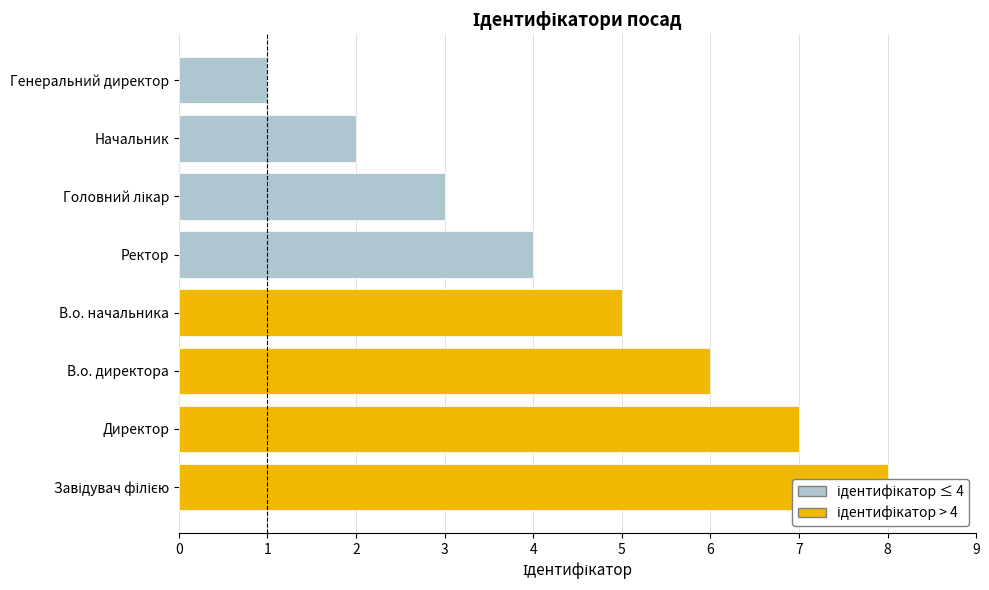

Reading left to right, list all the values displayed in this chart.

8	7	6	5	4	3	2	1